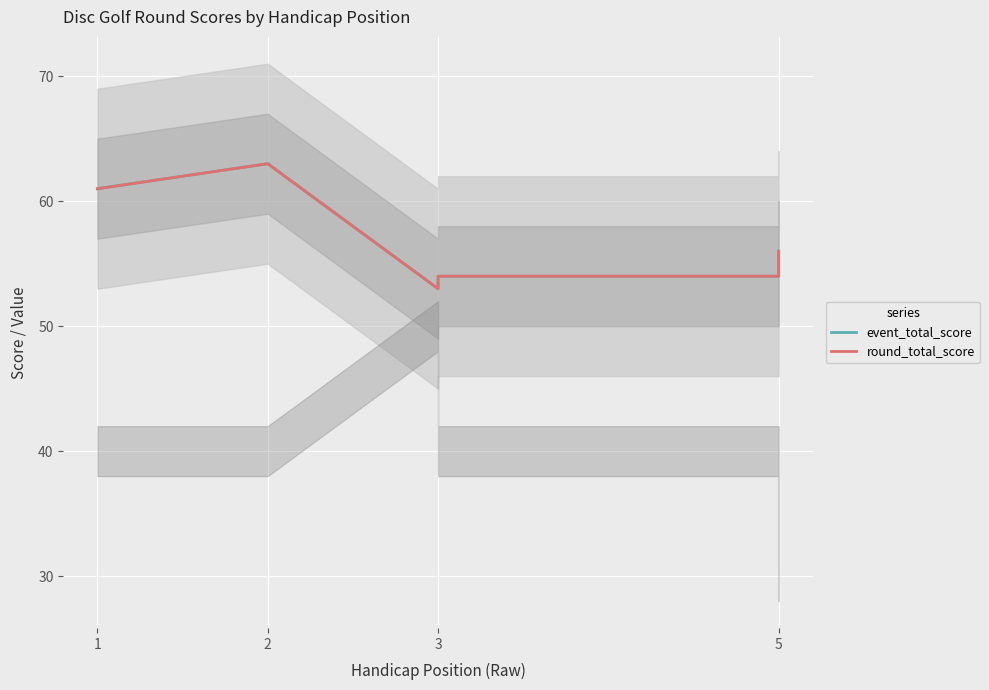

Where does the event_total_score series first go above 56?

1